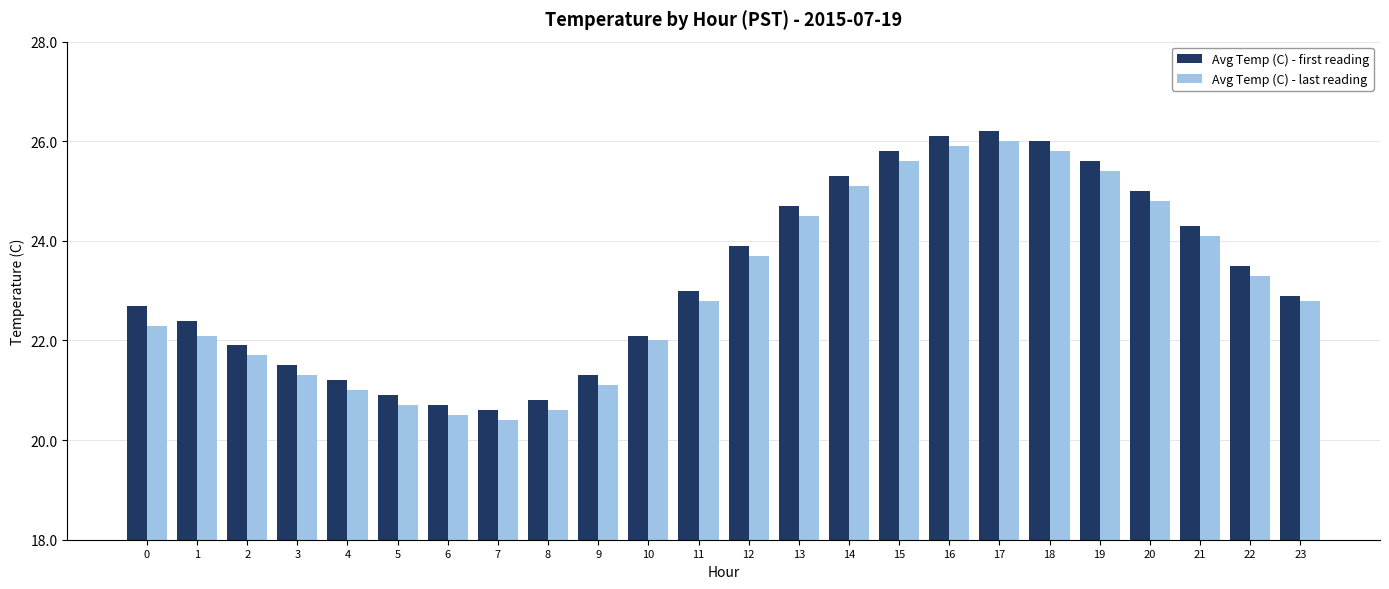

What is the value of the Avg Temp (C) - last reading bar at the 24th from the left?

22.8